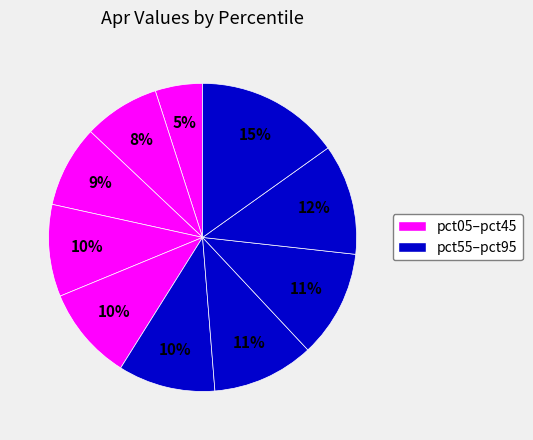

Does any single category account for the majority?

No